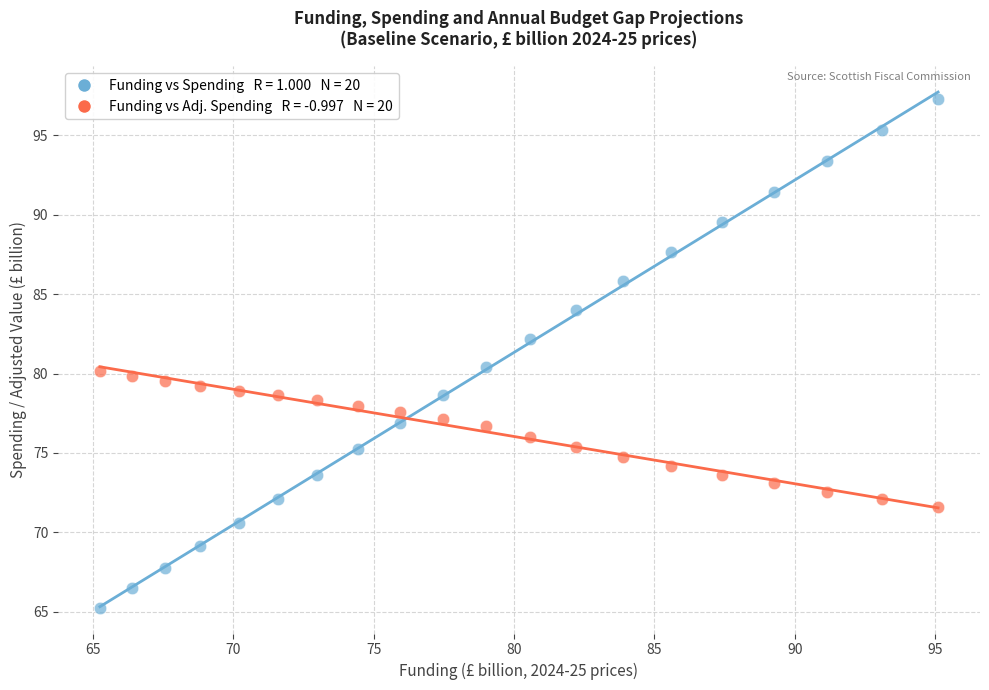

Across all data points, what is the range of X values (max minus min)?

29.8